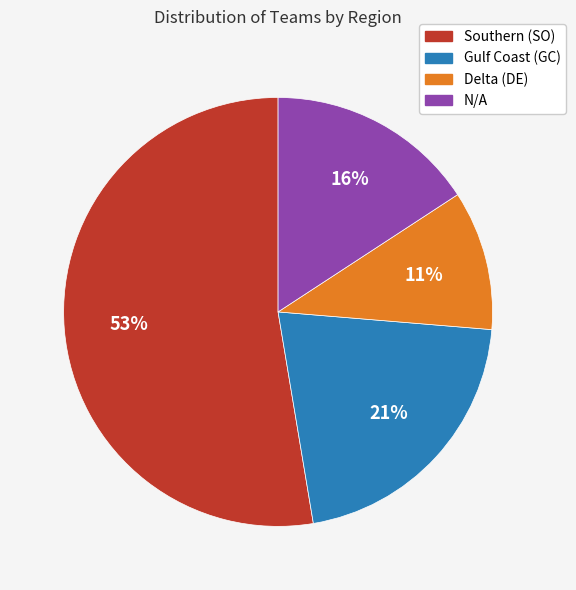

How many slices are in this pie chart?

4